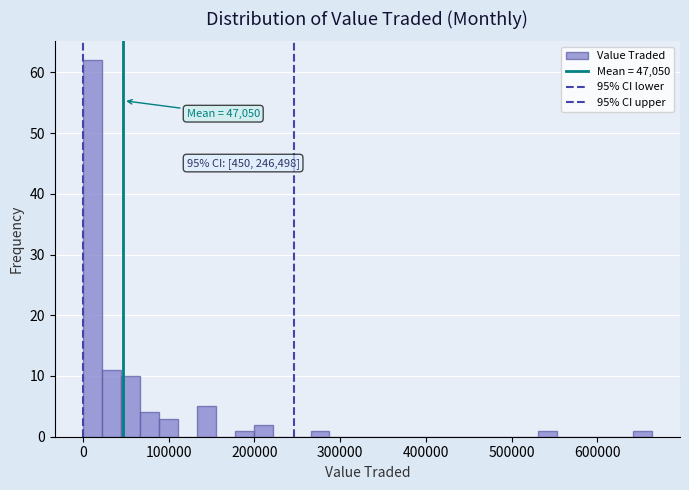

Around what value on the x-axis is the tallest bar? Give the approximate position of its centre, as read against the axis.

10000